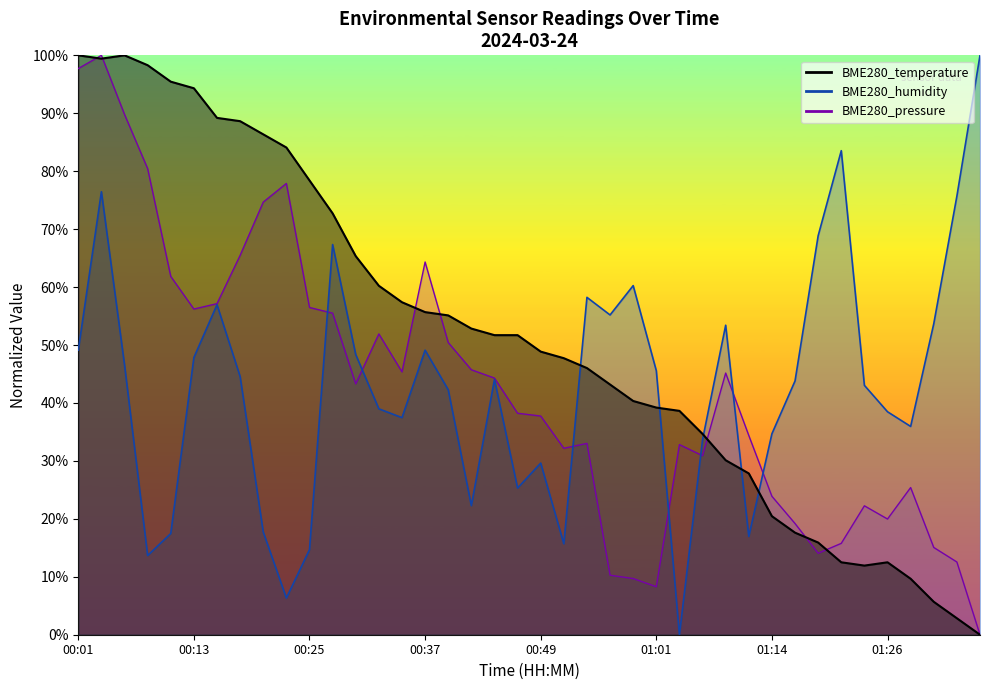

What is the highest value of the BME280_humidity series?

100.0